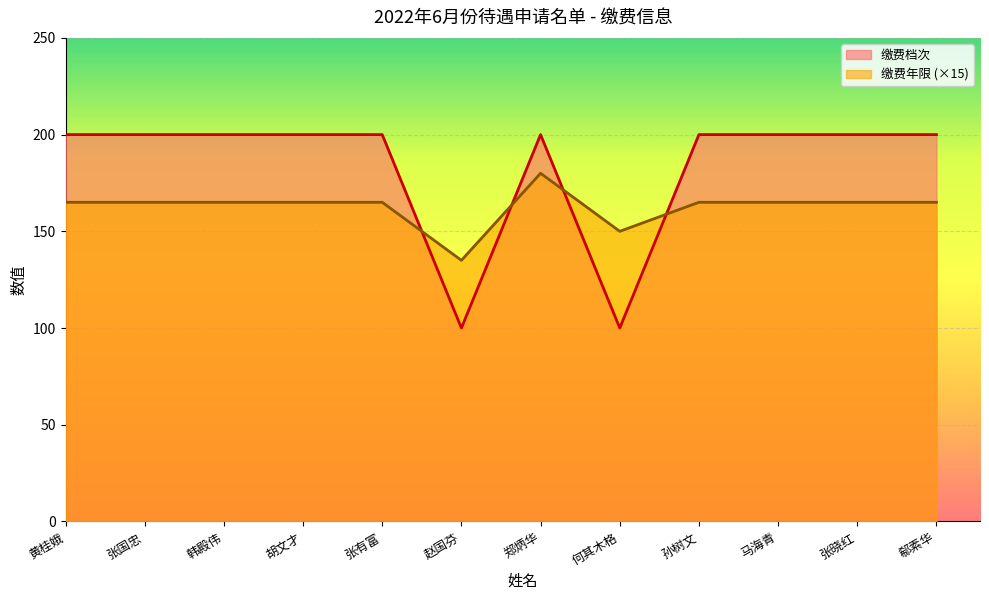

How many series are shown in this chart?

2